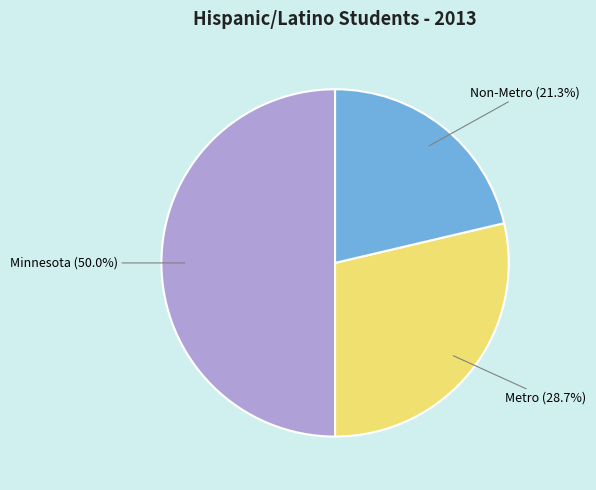

Between Metro and Non-Metro, which is larger?

Metro